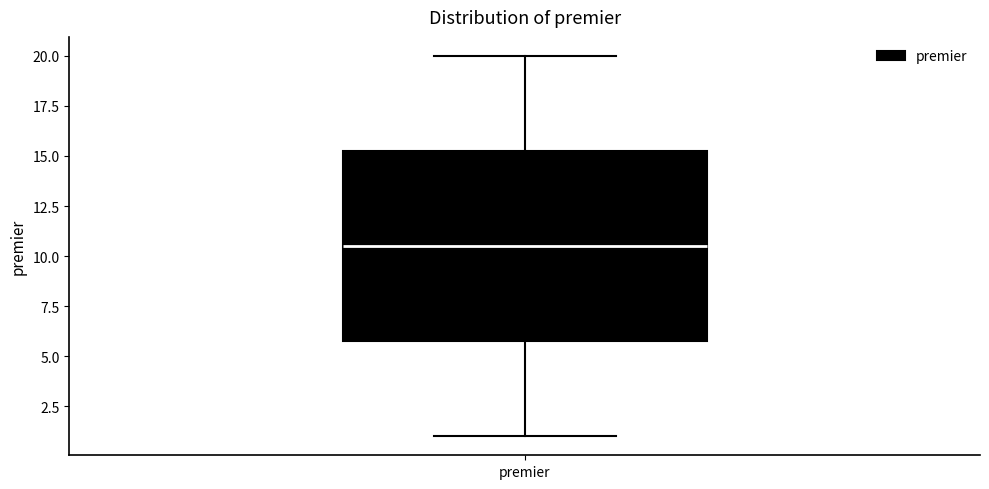

Transcribe this box plot: give where the median line is, the range the box spans, and where the two whiskers end, as read against the y-axis. The values are not printed on the chart, so give them approximately, as read against the axis.

median 10.5, box 6.0 to 15.5, whiskers 1.0 to 20.0